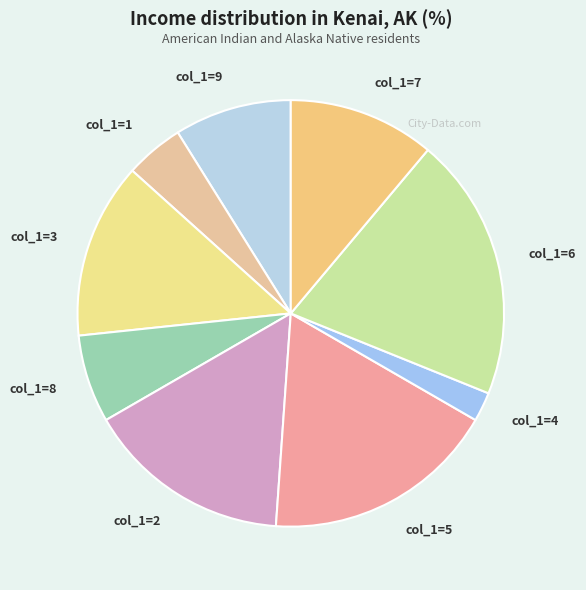

Which category has the smallest portion of the pie?

col_1=4